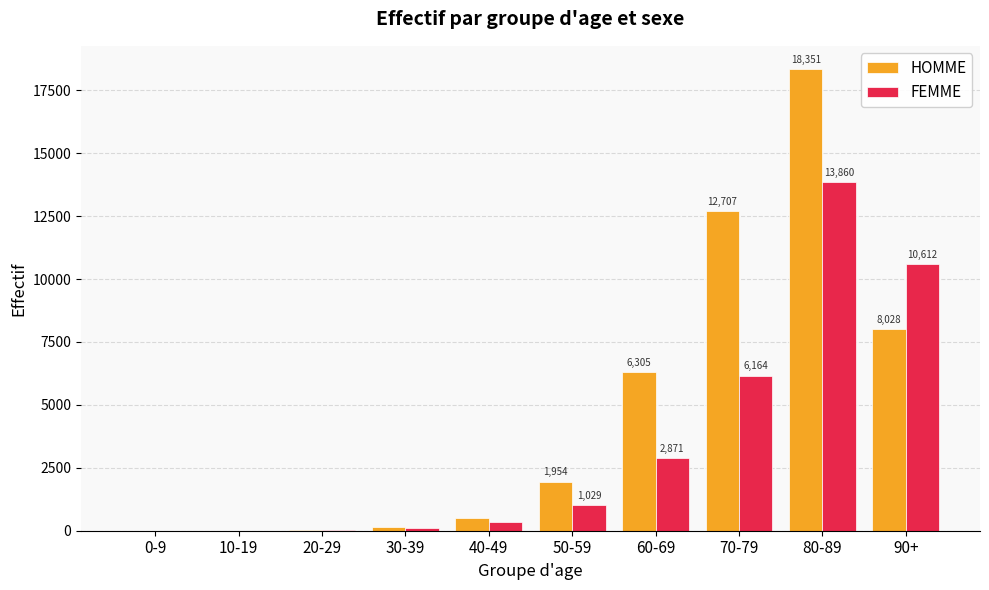

Is the value of FEMME at 90+ greater than the value of HOMME at 20-29?

Yes